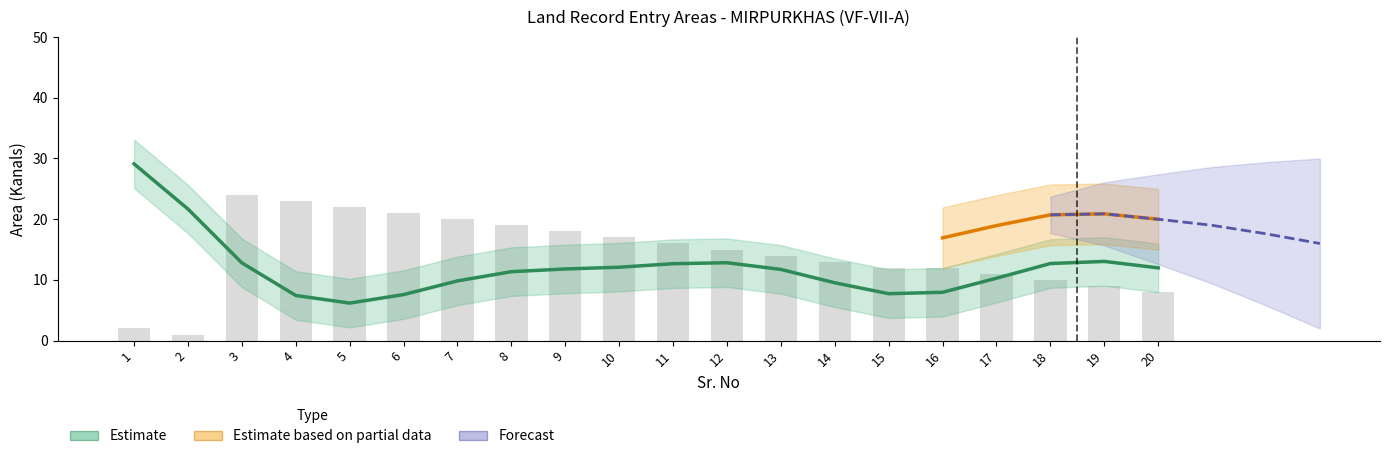

At which category does the chart reach its minimum across all series?

2